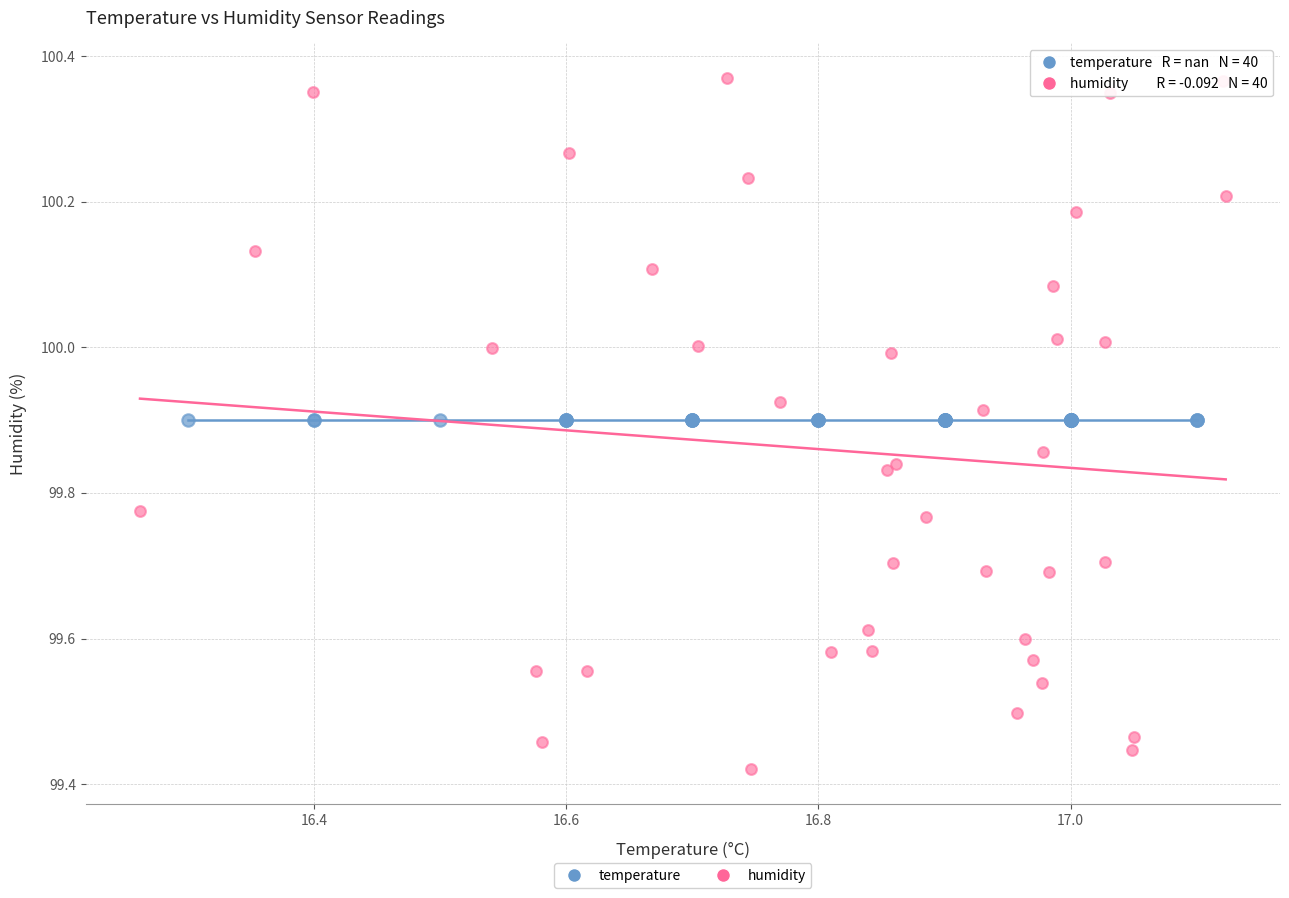

Which series reaches the minimum Y coordinate?

humidity